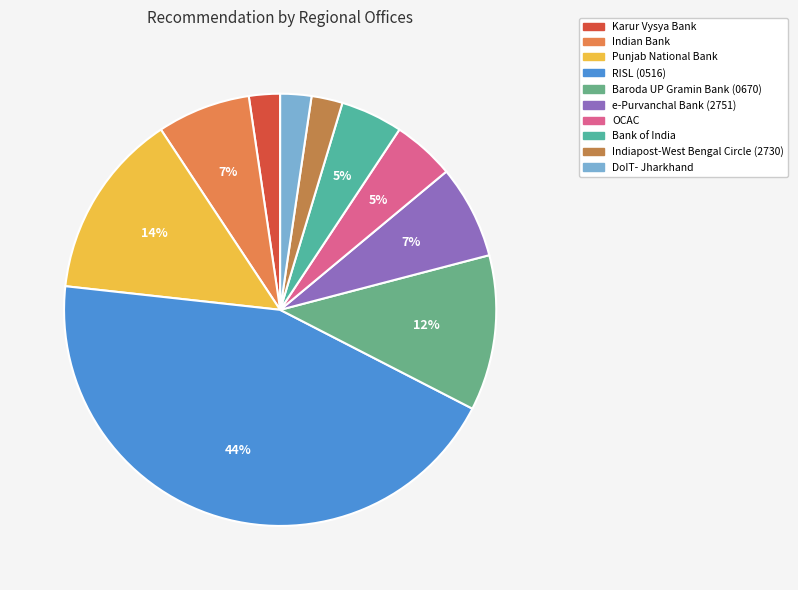

Approximately how many times larger is the value at e-Purvanchal Bank (2751) compared to OCAC?

1.5